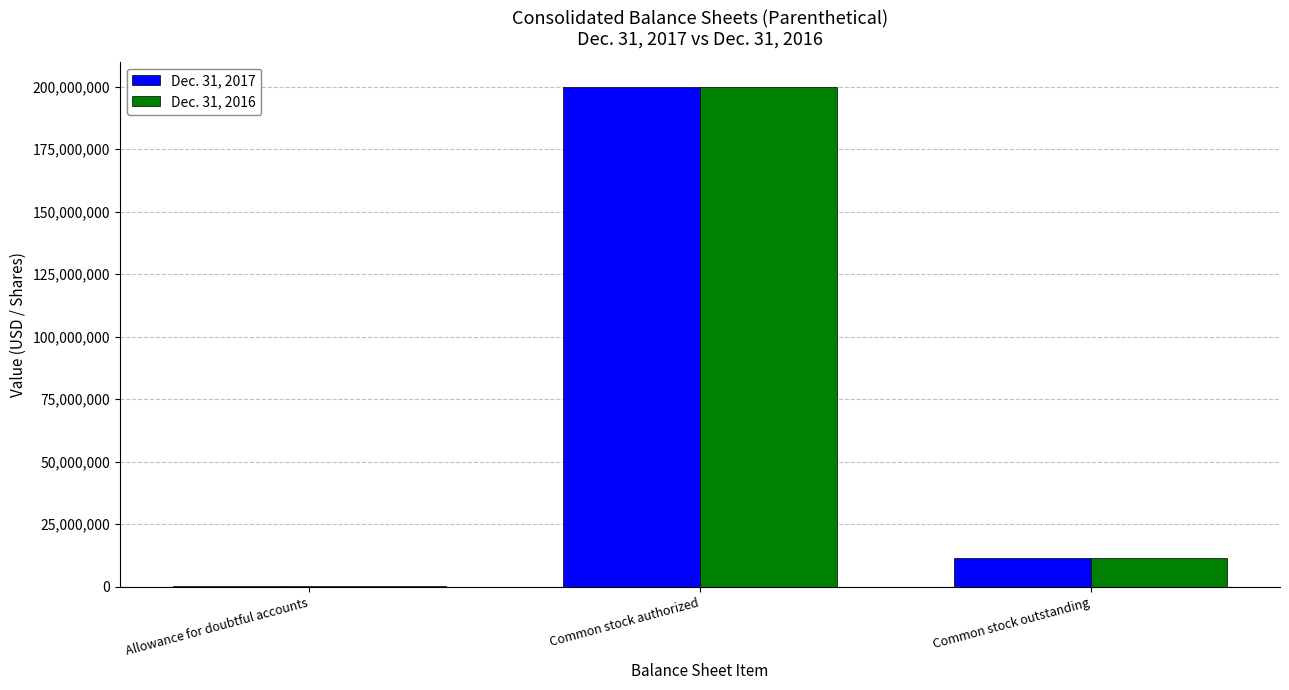

Is it true that Dec. 31, 2016 equals 200000000 at Common stock authorized?

True